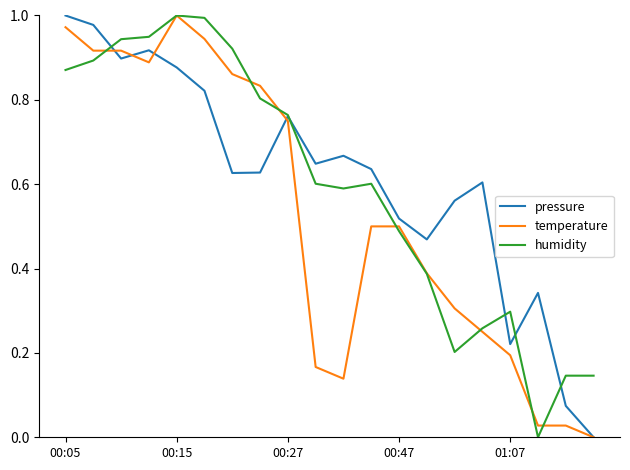

How many distinct data groups are displayed?

3